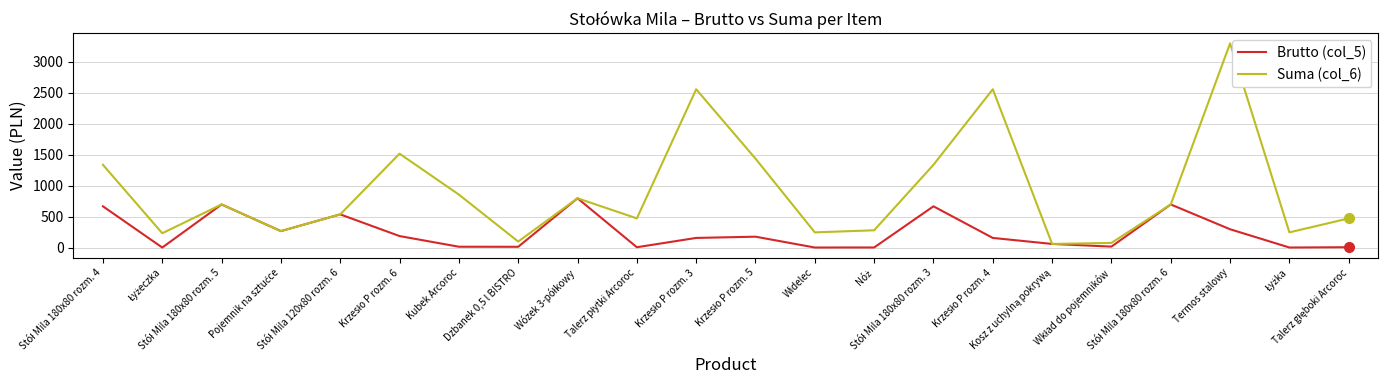

Which series has the largest total across all categories?

Suma (col_6)